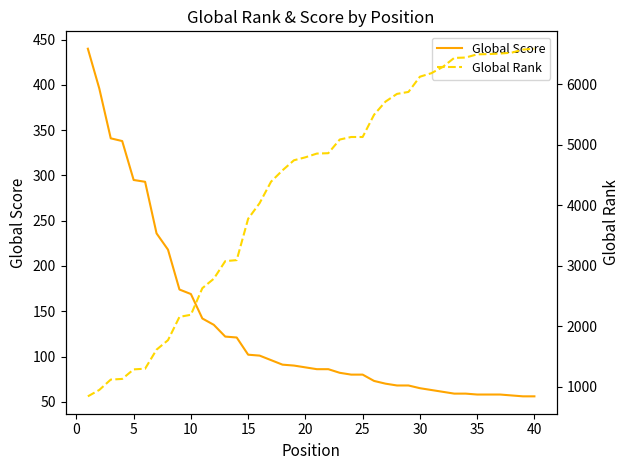

What is the minimum value for Global Score?

56